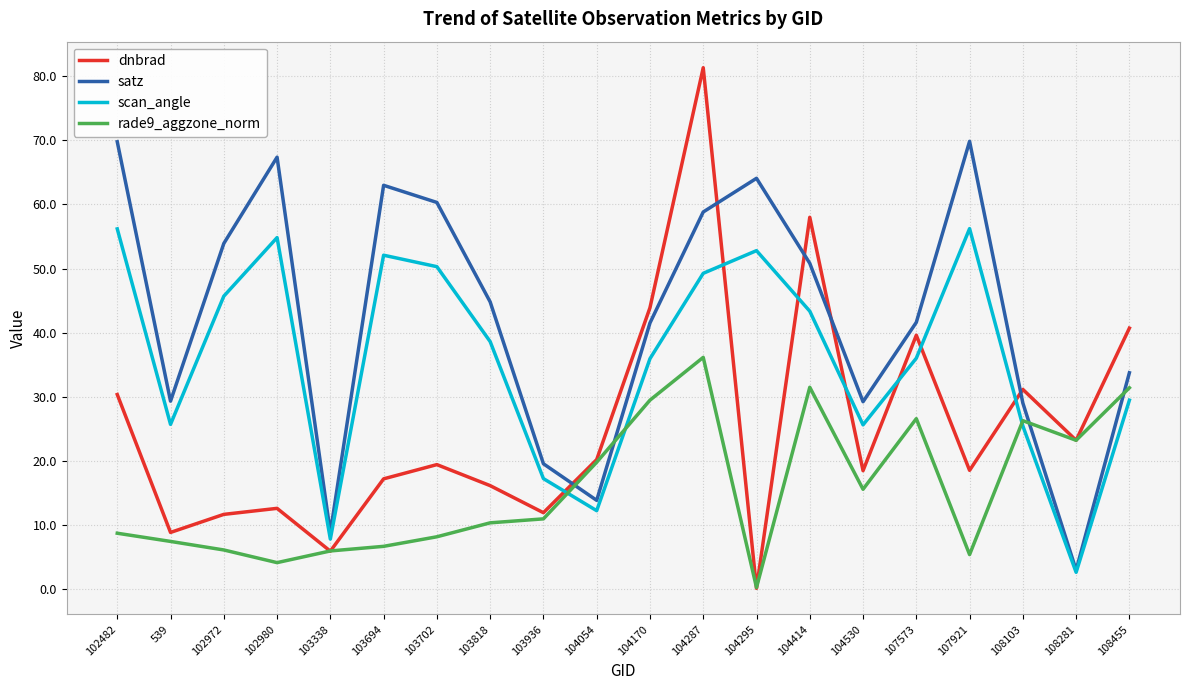

What is the minimum value for scan_angle?

2.6